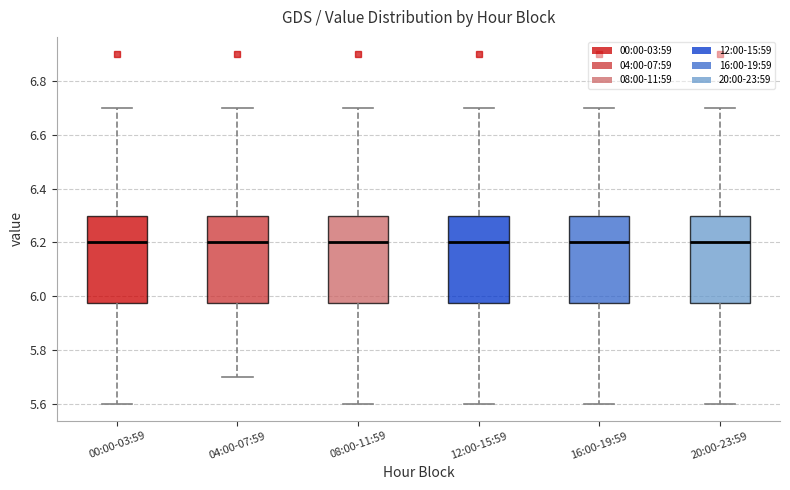

Reading left to right, transcribe this box plot: for each box, give where its median line is, the range the box spans, and where its two whiskers end, as read against the y-axis. The values are not printed on the chart, so give them approximately, as read against the axis.

00:00-03:59: median 6.20, box 5.98 to 6.30, whiskers 5.60 to 6.70
04:00-07:59: median 6.20, box 5.98 to 6.30, whiskers 5.70 to 6.70
08:00-11:59: median 6.20, box 5.98 to 6.30, whiskers 5.60 to 6.70
12:00-15:59: median 6.20, box 5.98 to 6.30, whiskers 5.60 to 6.70
16:00-19:59: median 6.20, box 5.98 to 6.30, whiskers 5.60 to 6.70
20:00-23:59: median 6.20, box 5.98 to 6.30, whiskers 5.60 to 6.70